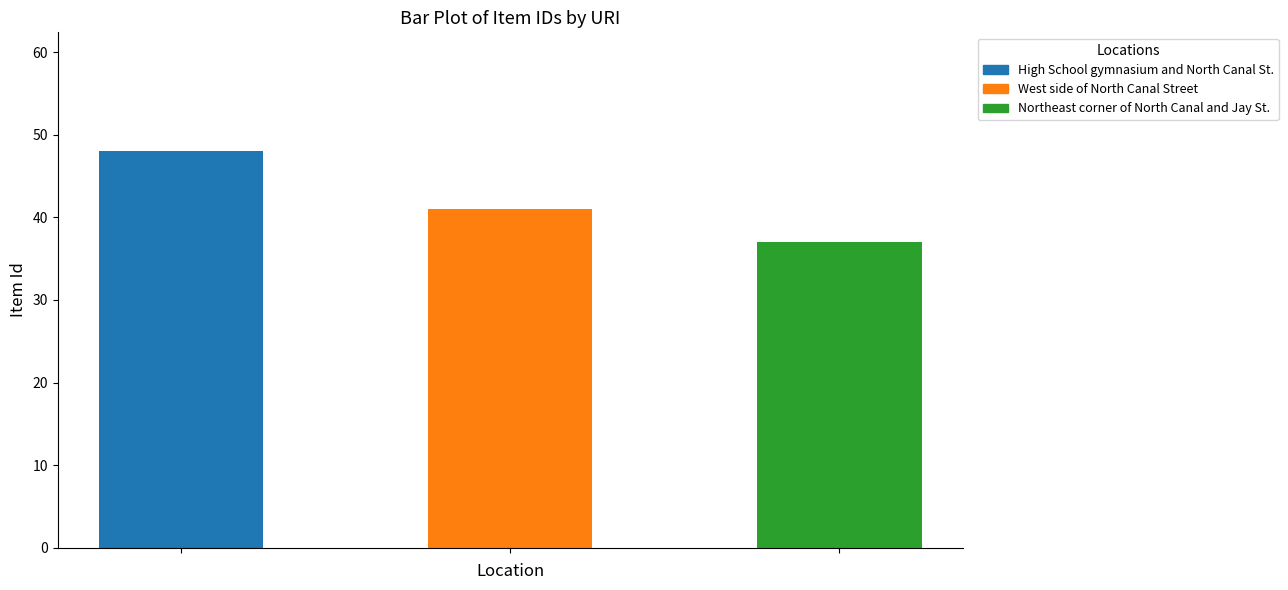

Where does the data first go above 41?

items/show/48